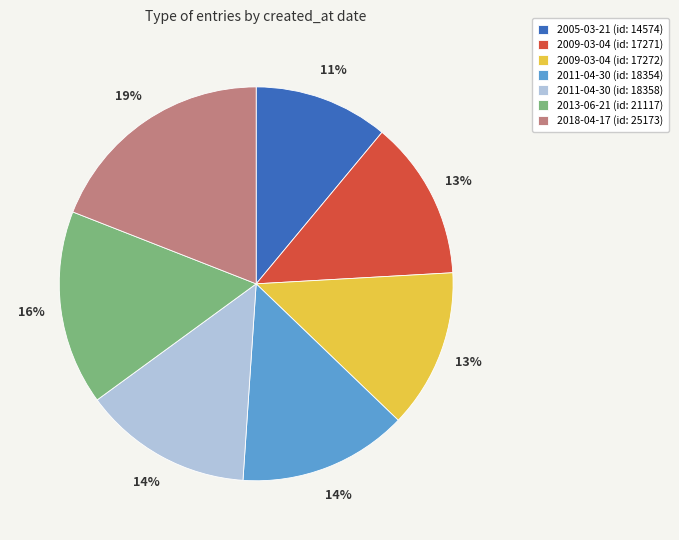

Is there a majority slice in this chart?

No